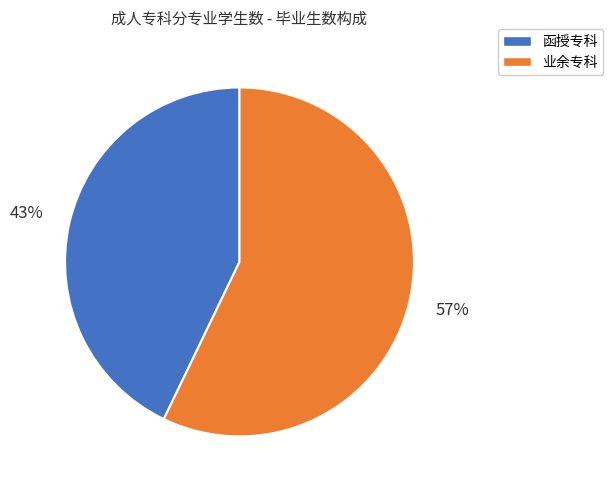

Count the number of slices in the pie.

2